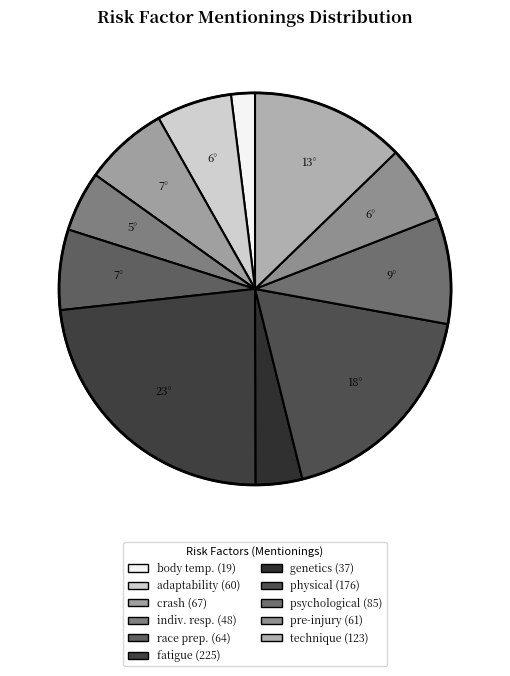

How many slices are in this pie chart?

11